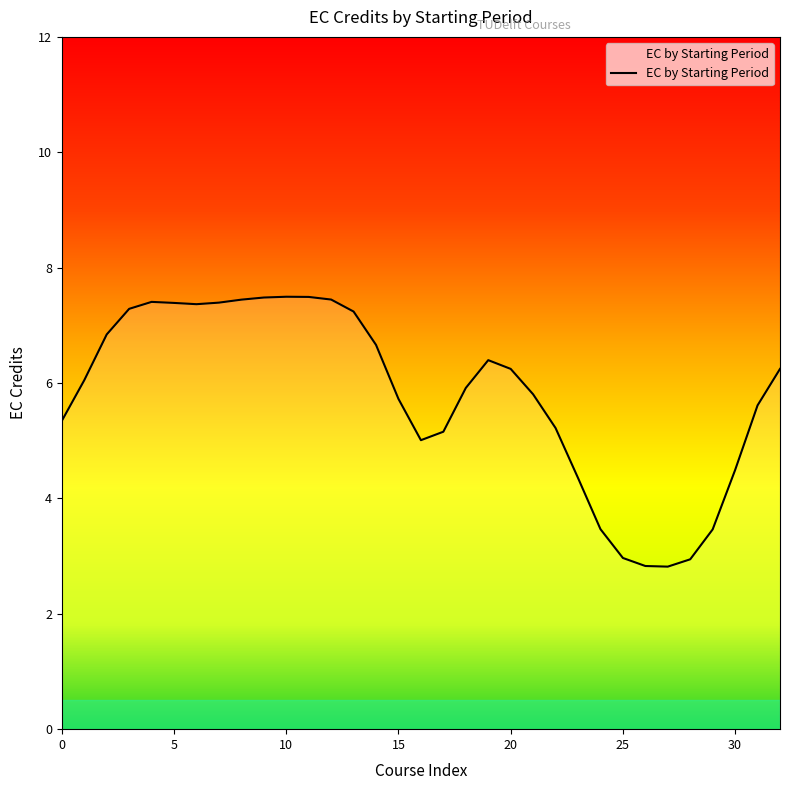

What is the smallest value displayed?

2.8